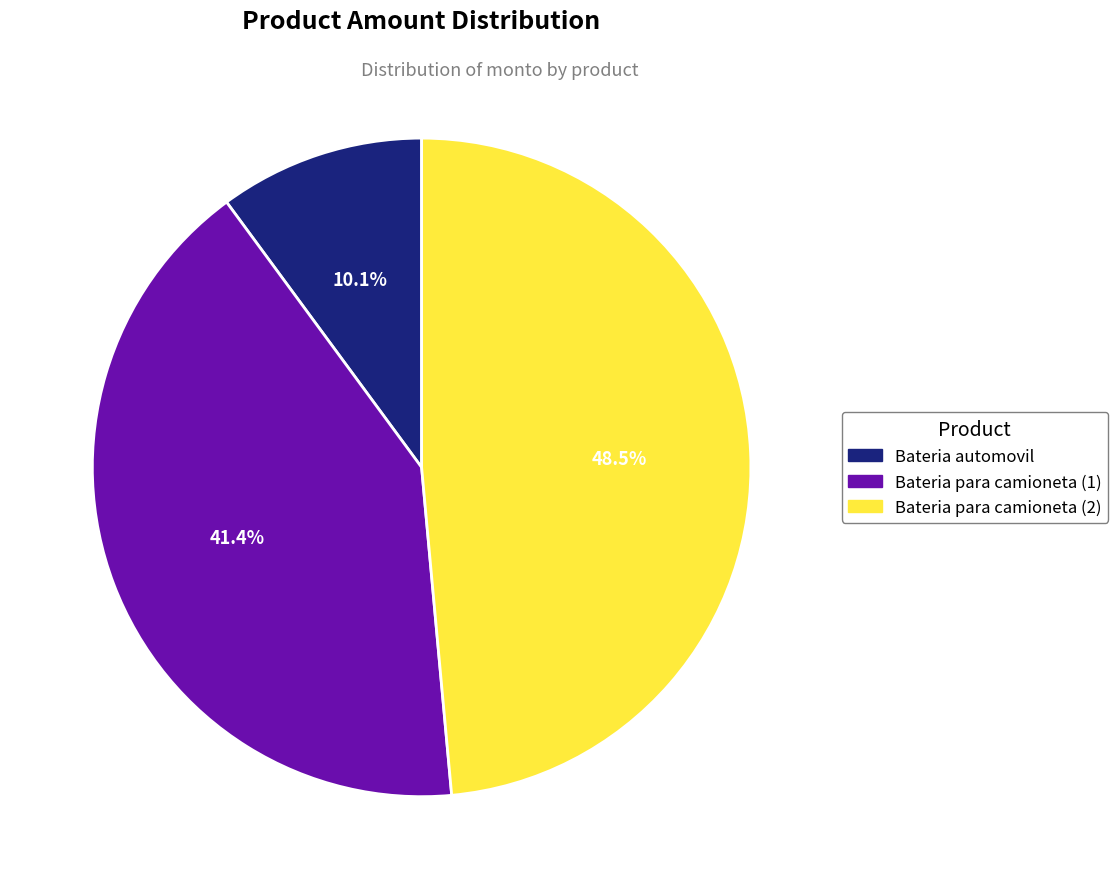

What percentage is NOT represented by Bateria para camioneta (1)?

58.6%